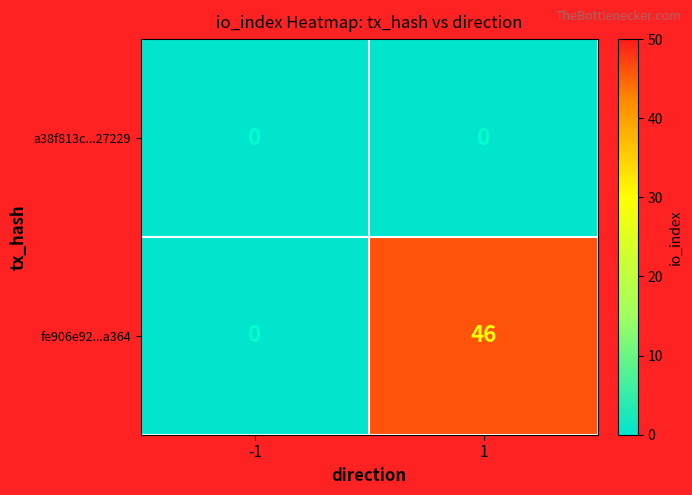

What is the sum of all fe906e92...a364 values?

46